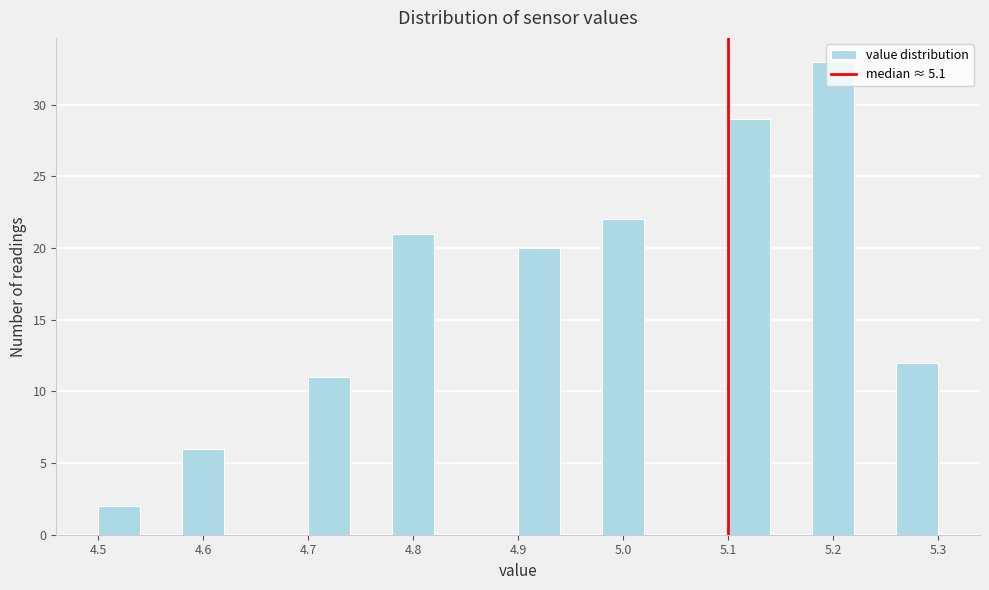

What is the height of the bar covering 5.18 to 5.22 on the x-axis? The values are not printed on the chart, so give them approximately, as read against the axis.

33